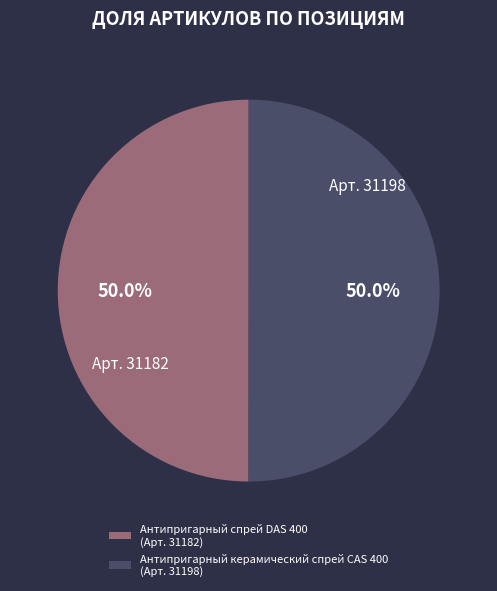

What percentage is NOT represented by Антипригарный керамический спрей CAS 400 (Арт. 31198)?

50.0%